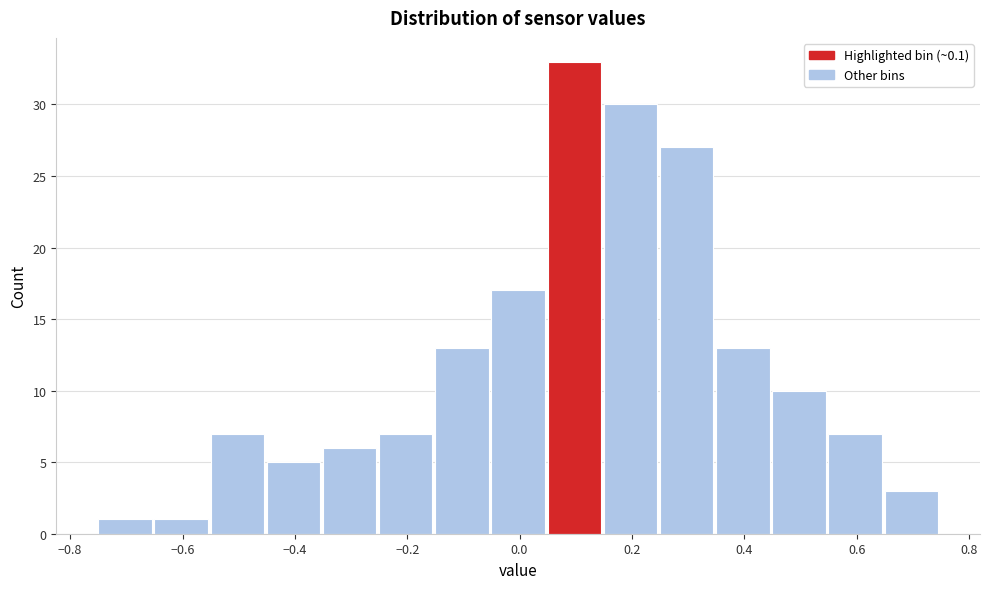

How tall is the bar that spans 0.55 to 0.65 on the x-axis? Neither the bar edges nor the heights are printed on the chart, so give them approximately, as read against the axes.

7